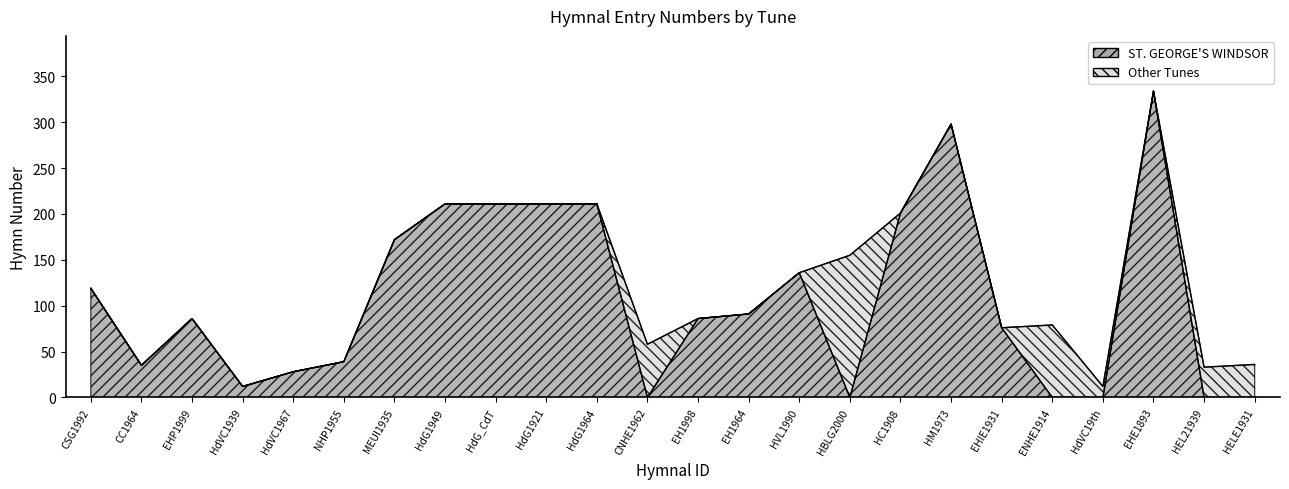

Which label corresponds to the smallest value in the chart?

CNHE1962